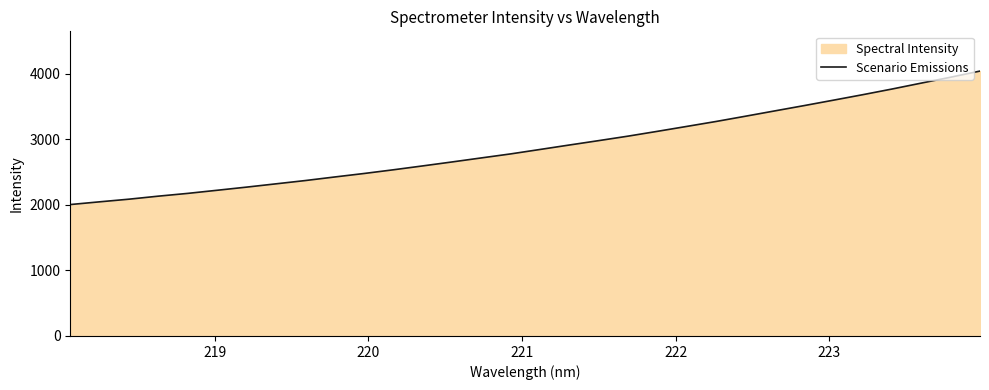

Does the chart have visible grid lines?

No